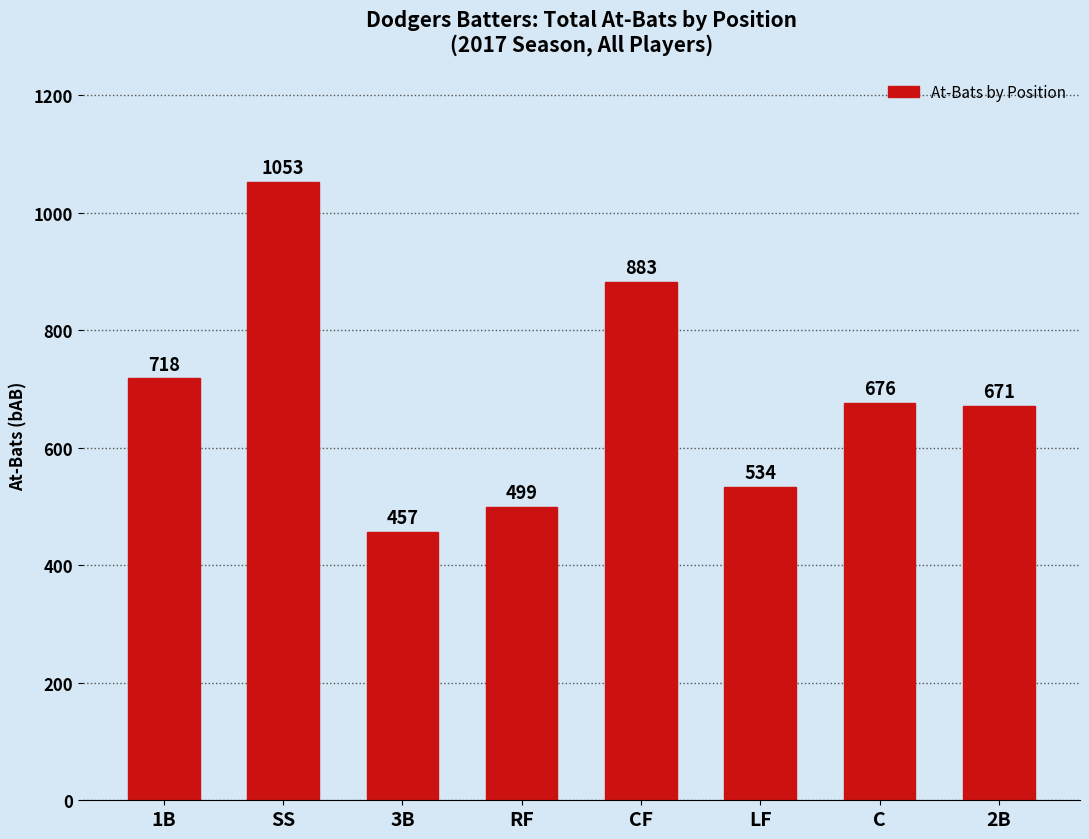

Where is the data nearest to the value 755?

1B